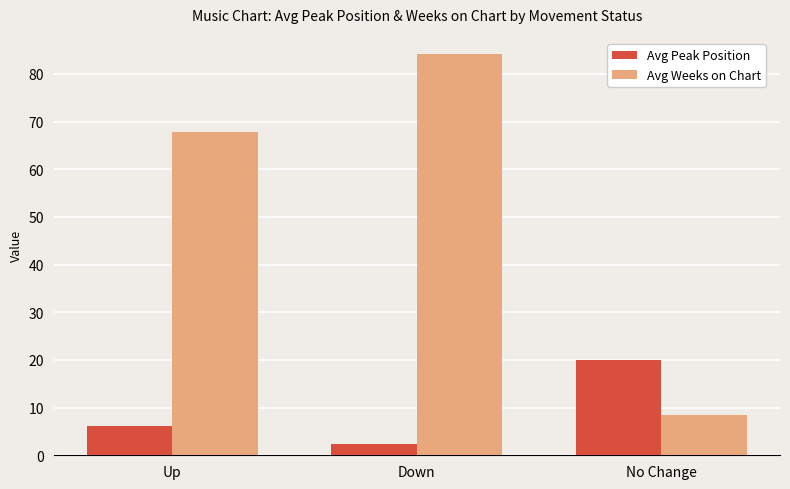

How many groups of bars are there?

3